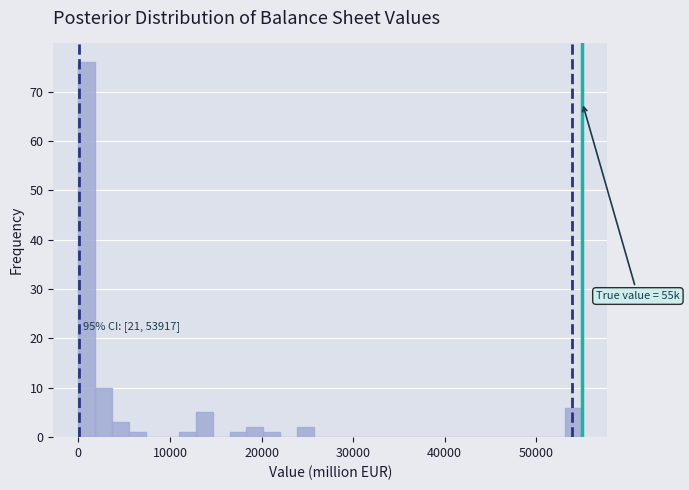

Read against the x-axis, roughly where is the centre of the tallest bar?

1000